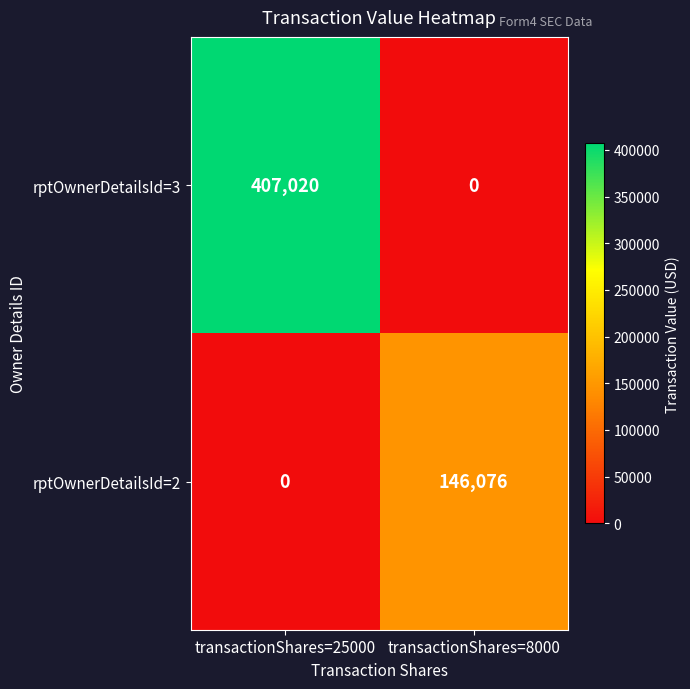

Rank the series by their maximum value, from highest to lowest.

rptOwnerDetailsId=3, rptOwnerDetailsId=2